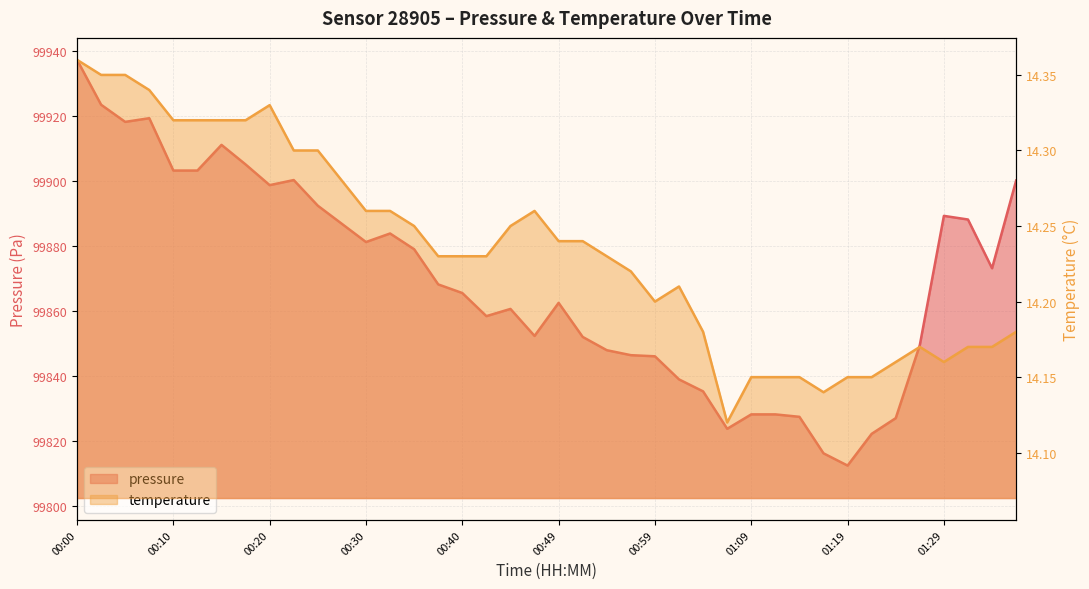

True or false: temperature has a value of 20.4 at 00:25.

False